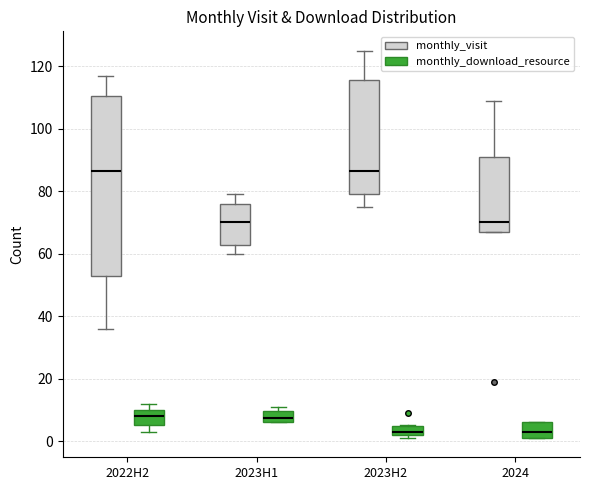

Which box is the tallest, from its lower edge to its upper edge?

2022H2 (monthly_visit)